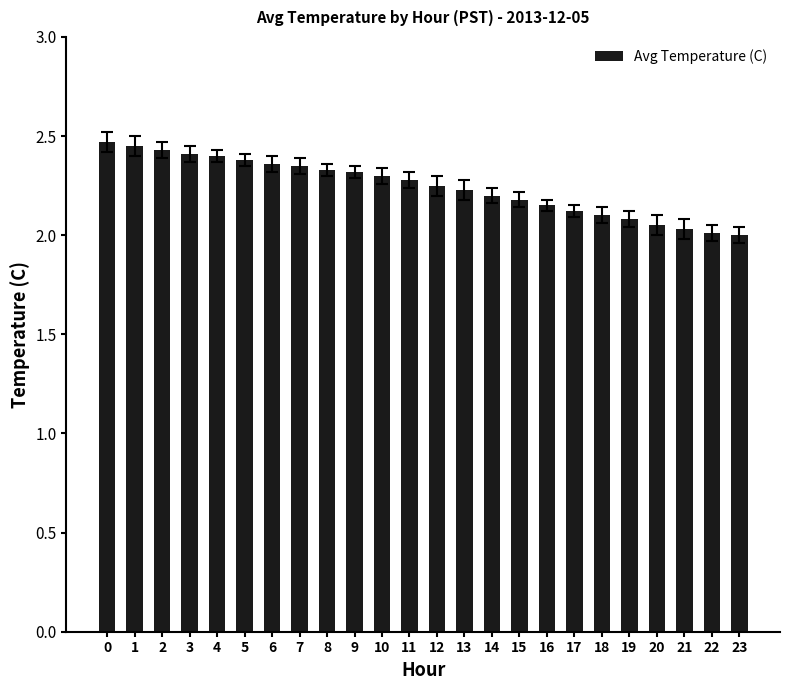

Count the number of categories in the chart.

24